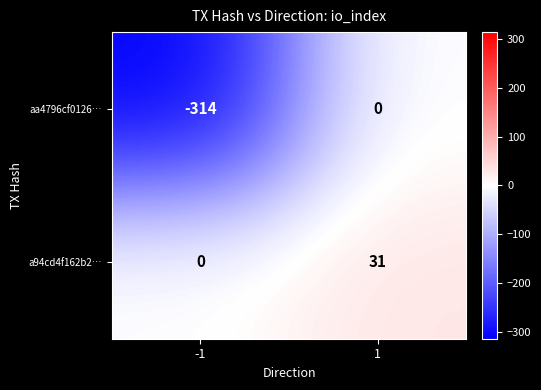

What is the minimum value shown in the chart?

-314